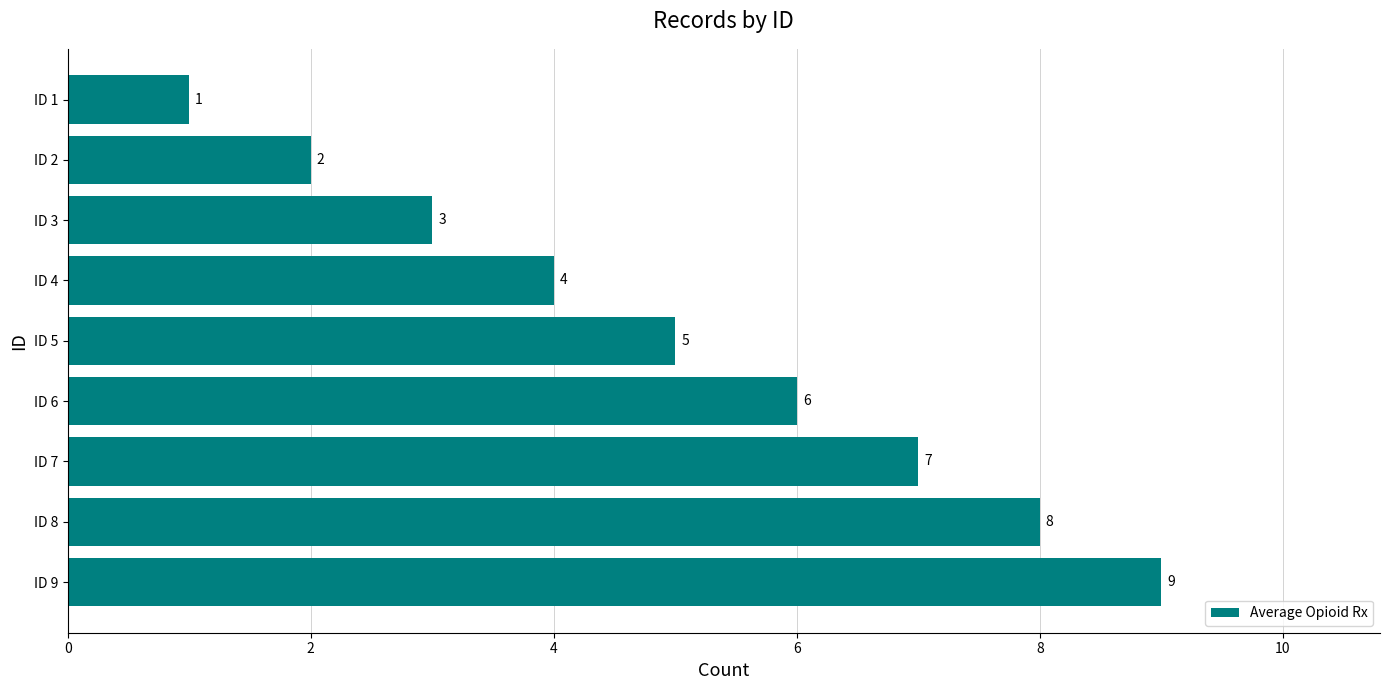

At which label is the value closest to 5?

ID 5